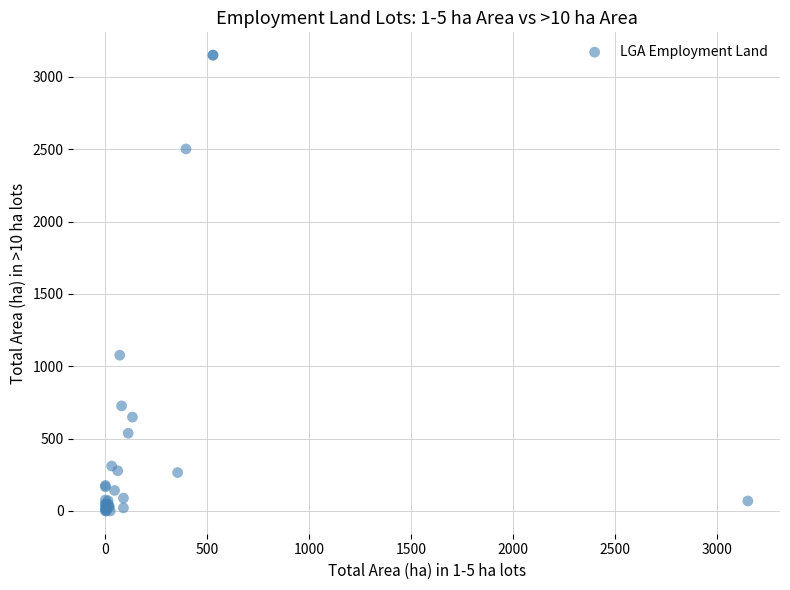

What Y value in the scatter plot is closest to 1574?

1076.1